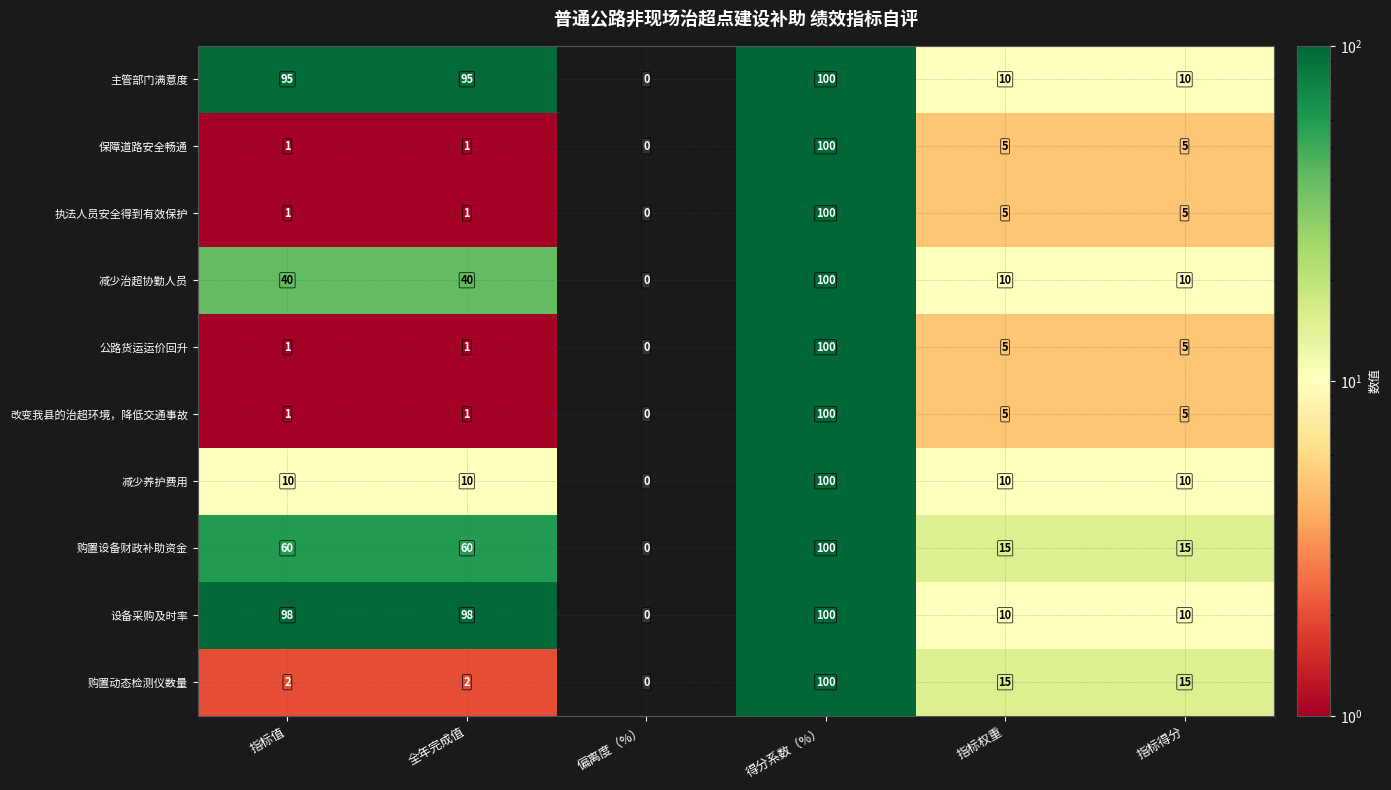

How many data points does each series have?

6